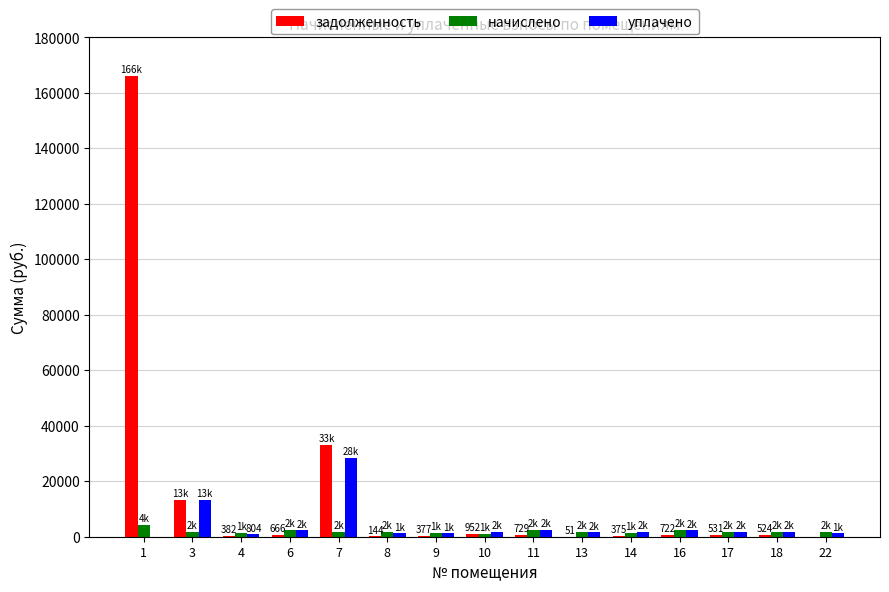

At which label is задолженность closest to 83047?

7